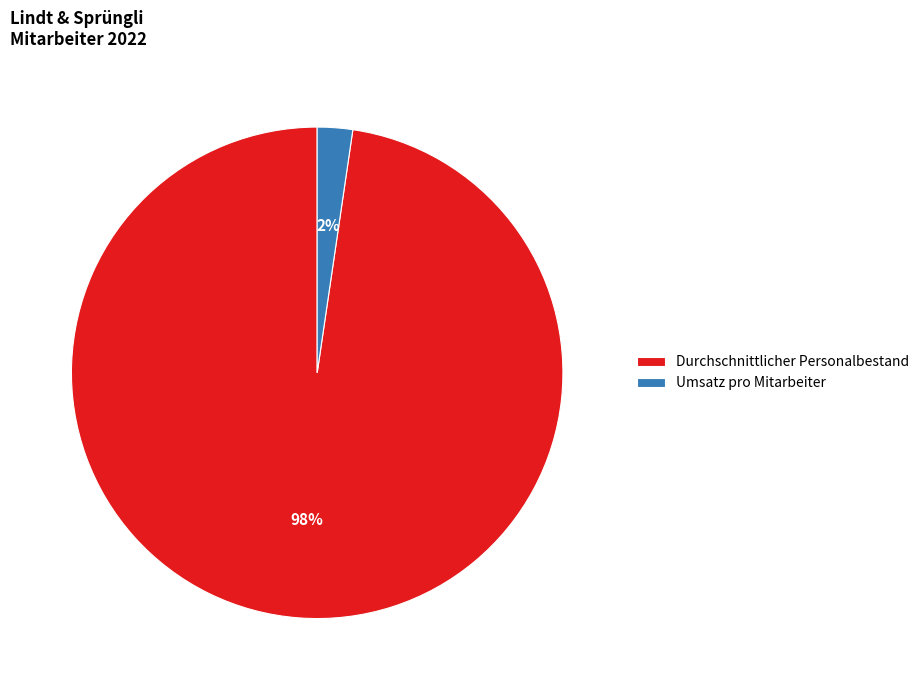

To the nearest percent, what is the combined percentage of Umsatz pro Mitarbeiter and Durchschnittlicher Personalbestand?

100%